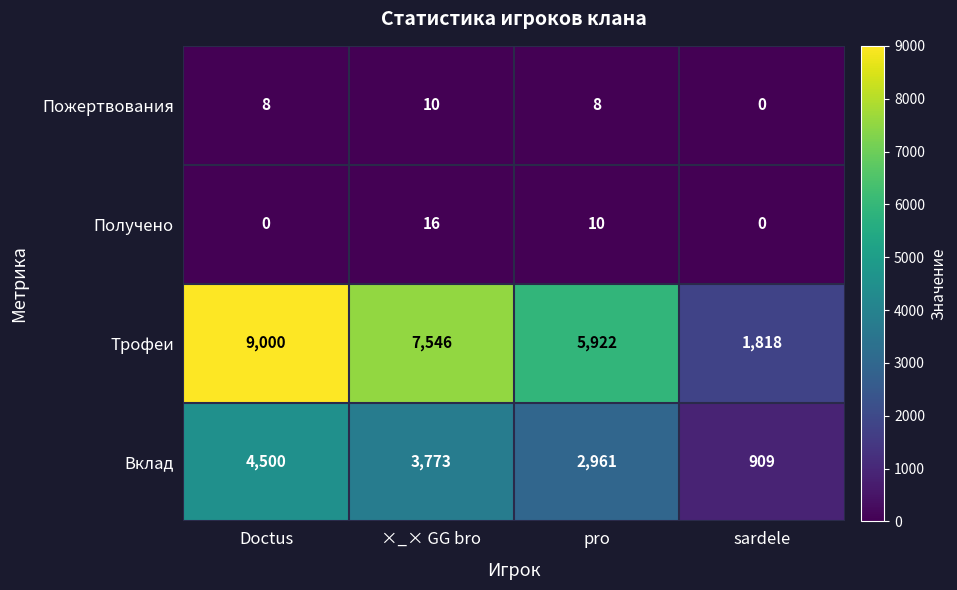

How many data points in Получено are less than 10?

2